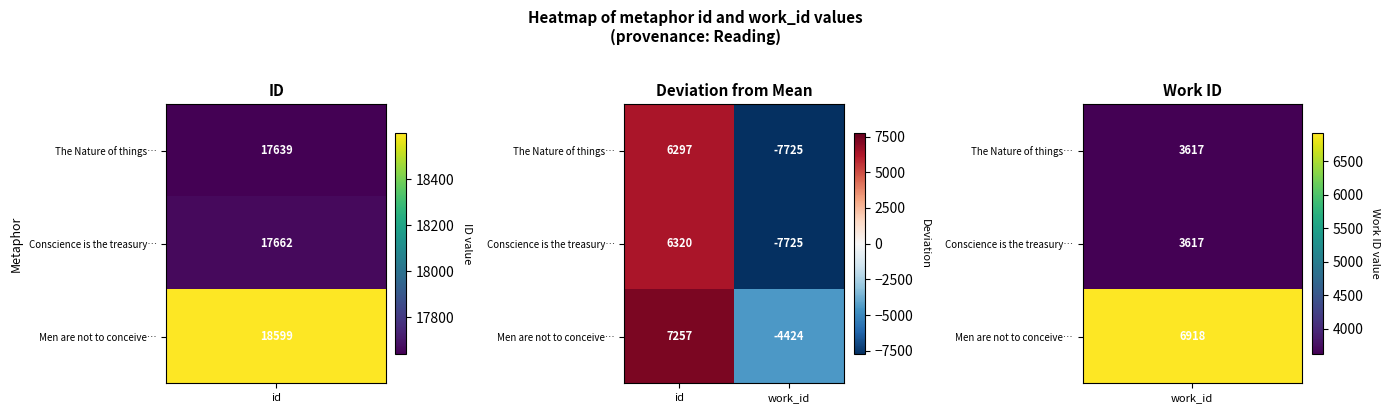

What is the total value across all series at id?

19874